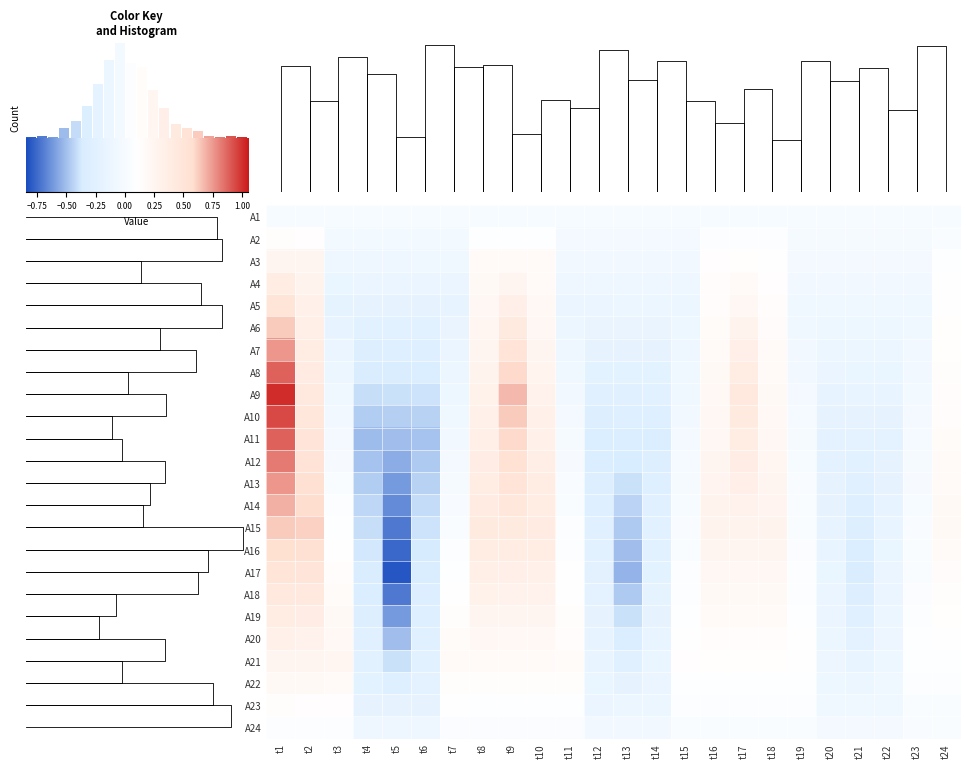

Reading right to left, what are all the values shown in this chart?

A1: t24=0.0	t23=0.0	t22=0.0	t21=0.0	t20=0.0	t19=0.0	t18=0.0	t17=0.0	t16=0.0	t15=0.0	t14=0.0	t13=0.0	t12=0.0	t11=0.0	t10=0.0	t9=0.0	t8=0.0	t7=0.0	t6=0.0	t5=0.0	t4=0.0	t3=0.0	t2=0.0	t1=0.0
A2: t24=0.0	t23=-0.0	t22=-0.0	t21=-0.0	t20=-0.0	t19=-0.0	t18=0.1	t17=0.1	t16=0.1	t15=-0.0	t14=-0.0	t13=-0.0	t12=-0.0	t11=-0.0	t10=0.1	t9=0.1	t8=0.1	t7=-0.0	t6=-0.1	t5=-0.1	t4=-0.1	t3=-0.1	t2=0.1	t1=0.1
A3: t24=0.1	t23=-0.0	t22=-0.0	t21=-0.0	t20=-0.0	t19=-0.0	t18=0.1	t17=0.1	t16=0.1	t15=-0.1	t14=-0.1	t13=-0.1	t12=-0.1	t11=-0.1	t10=0.2	t9=0.2	t8=0.2	t7=-0.1	t6=-0.1	t5=-0.1	t4=-0.1	t3=-0.1	t2=0.2	t1=0.2
A4: t24=0.1	t23=-0.1	t22=-0.1	t21=-0.1	t20=-0.1	t19=-0.1	t18=0.1	t17=0.2	t16=0.1	t15=-0.1	t14=-0.1	t13=-0.1	t12=-0.1	t11=-0.1	t10=0.2	t9=0.3	t8=0.2	t7=-0.1	t6=-0.1	t5=-0.2	t4=-0.2	t3=-0.2	t2=0.3	t1=0.4
A5: t24=0.1	t23=-0.1	t22=-0.1	t21=-0.1	t20=-0.1	t19=-0.1	t18=0.1	t17=0.2	t16=0.1	t15=-0.1	t14=-0.1	t13=-0.1	t12=-0.1	t11=-0.1	t10=0.2	t9=0.3	t8=0.2	t7=-0.2	t6=-0.2	t5=-0.2	t4=-0.2	t3=-0.2	t2=0.3	t1=0.5
A6: t24=0.1	t23=-0.1	t22=-0.1	t21=-0.1	t20=-0.1	t19=-0.1	t18=0.1	t17=0.3	t16=0.2	t15=-0.1	t14=-0.2	t13=-0.2	t12=-0.2	t11=-0.1	t10=0.2	t9=0.4	t8=0.2	t7=-0.2	t6=-0.3	t5=-0.3	t4=-0.3	t3=-0.2	t2=0.3	t1=0.6
A7: t24=0.1	t23=-0.1	t22=-0.1	t21=-0.1	t20=-0.1	t19=-0.1	t18=0.2	t17=0.3	t16=0.2	t15=-0.1	t14=-0.2	t13=-0.2	t12=-0.2	t11=-0.1	t10=0.2	t9=0.5	t8=0.3	t7=-0.2	t6=-0.3	t5=-0.3	t4=-0.3	t3=-0.2	t2=0.4	t1=0.8
A8: t24=0.1	t23=-0.1	t22=-0.2	t21=-0.2	t20=-0.2	t19=-0.1	t18=0.2	t17=0.4	t16=0.2	t15=-0.1	t14=-0.2	t13=-0.2	t12=-0.2	t11=-0.1	t10=0.3	t9=0.6	t8=0.3	t7=-0.1	t6=-0.4	t5=-0.4	t4=-0.4	t3=-0.1	t2=0.4	t1=0.9
A9: t24=0.1	t23=-0.0	t22=-0.2	t21=-0.2	t20=-0.2	t19=-0.0	t18=0.2	t17=0.4	t16=0.2	t15=-0.1	t14=-0.3	t13=-0.3	t12=-0.3	t11=-0.1	t10=0.3	t9=0.7	t8=0.3	t7=-0.1	t6=-0.4	t5=-0.4	t4=-0.4	t3=-0.1	t2=0.4	t1=1.0
A10: t24=0.1	t23=-0.0	t22=-0.2	t21=-0.2	t20=-0.2	t19=-0.0	t18=0.2	t17=0.4	t16=0.2	t15=-0.1	t14=-0.3	t13=-0.3	t12=-0.3	t11=-0.0	t10=0.3	t9=0.6	t8=0.3	t7=-0.1	t6=-0.5	t5=-0.5	t4=-0.5	t3=-0.1	t2=0.5	t1=0.9
A11: t24=0.2	t23=-0.0	t22=-0.2	t21=-0.2	t20=-0.2	t19=-0.0	t18=0.2	t17=0.4	t16=0.2	t15=-0.0	t14=-0.3	t13=-0.3	t12=-0.3	t11=-0.0	t10=0.3	t9=0.6	t8=0.3	t7=-0.1	t6=-0.5	t5=-0.5	t4=-0.5	t3=-0.0	t2=0.5	t1=0.9
A12: t24=0.2	t23=-0.0	t22=-0.2	t21=-0.3	t20=-0.2	t19=-0.0	t18=0.2	t17=0.4	t16=0.2	t15=-0.0	t14=-0.3	t13=-0.4	t12=-0.3	t11=-0.0	t10=0.3	t9=0.5	t8=0.4	t7=-0.0	t6=-0.5	t5=-0.6	t4=-0.5	t3=-0.0	t2=0.5	t1=0.8
A13: t24=0.2	t23=-0.0	t22=-0.2	t21=-0.3	t20=-0.2	t19=0.0	t18=0.2	t17=0.3	t16=0.3	t15=-0.0	t14=-0.3	t13=-0.4	t12=-0.3	t11=0.0	t10=0.4	t9=0.5	t8=0.4	t7=-0.0	t6=-0.5	t5=-0.6	t4=-0.5	t3=0.0	t2=0.6	t1=0.8
A14: t24=0.2	t23=0.0	t22=-0.2	t21=-0.3	t20=-0.2	t19=0.0	t18=0.3	t17=0.3	t16=0.3	t15=0.0	t14=-0.3	t13=-0.4	t12=-0.3	t11=0.0	t10=0.4	t9=0.5	t8=0.4	t7=0.0	t6=-0.4	t5=-0.7	t4=-0.4	t3=0.1	t2=0.6	t1=0.7
A15: t24=0.2	t23=0.0	t22=-0.2	t21=-0.3	t20=-0.2	t19=0.0	t18=0.3	t17=0.3	t16=0.3	t15=0.0	t14=-0.3	t13=-0.5	t12=-0.3	t11=0.1	t10=0.4	t9=0.4	t8=0.4	t7=0.0	t6=-0.4	t5=-0.7	t4=-0.4	t3=0.1	t2=0.6	t1=0.6
A16: t24=0.2	t23=0.0	t22=-0.2	t21=-0.3	t20=-0.2	t19=0.0	t18=0.3	t17=0.3	t16=0.3	t15=0.0	t14=-0.3	t13=-0.5	t12=-0.3	t11=0.1	t10=0.4	t9=0.4	t8=0.4	t7=0.1	t6=-0.4	t5=-0.8	t4=-0.4	t3=0.1	t2=0.5	t1=0.6
A17: t24=0.1	t23=0.0	t22=-0.2	t21=-0.4	t20=-0.2	t19=0.1	t18=0.2	t17=0.2	t16=0.2	t15=0.1	t14=-0.2	t13=-0.5	t12=-0.2	t11=0.1	t10=0.3	t9=0.3	t8=0.3	t7=0.1	t6=-0.4	t5=-0.8	t4=-0.4	t3=0.1	t2=0.5	t1=0.5
A18: t24=0.1	t23=0.0	t22=-0.1	t21=-0.3	t20=-0.2	t19=0.1	t18=0.2	t17=0.2	t16=0.2	t15=0.1	t14=-0.2	t13=-0.5	t12=-0.2	t11=0.1	t10=0.3	t9=0.3	t8=0.3	t7=0.1	t6=-0.3	t5=-0.7	t4=-0.3	t3=0.2	t2=0.4	t1=0.4
A19: t24=0.1	t23=0.1	t22=-0.1	t21=-0.3	t20=-0.1	t19=0.1	t18=0.2	t17=0.2	t16=0.2	t15=0.1	t14=-0.2	t13=-0.4	t12=-0.2	t11=0.1	t10=0.2	t9=0.2	t8=0.3	t7=0.1	t6=-0.3	t5=-0.6	t4=-0.3	t3=0.2	t2=0.4	t1=0.4
A20: t24=0.1	t23=0.1	t22=-0.1	t21=-0.2	t20=-0.1	t19=0.1	t18=0.1	t17=0.1	t16=0.1	t15=0.1	t14=-0.2	t13=-0.3	t12=-0.2	t11=0.1	t10=0.2	t9=0.2	t8=0.2	t7=0.2	t6=-0.3	t5=-0.5	t4=-0.3	t3=0.2	t2=0.3	t1=0.3
A21: t24=0.1	t23=0.1	t22=-0.1	t21=-0.2	t20=-0.1	t19=0.1	t18=0.1	t17=0.1	t16=0.1	t15=0.1	t14=-0.2	t13=-0.3	t12=-0.2	t11=0.2	t10=0.2	t9=0.2	t8=0.2	t7=0.2	t6=-0.3	t5=-0.4	t4=-0.3	t3=0.2	t2=0.2	t1=0.2
A22: t24=0.1	t23=0.1	t22=-0.1	t21=-0.1	t20=-0.1	t19=0.1	t18=0.1	t17=0.1	t16=0.1	t15=0.1	t14=-0.1	t13=-0.2	t12=-0.2	t11=0.1	t10=0.1	t9=0.1	t8=0.1	t7=0.1	t6=-0.2	t5=-0.3	t4=-0.2	t3=0.2	t2=0.2	t1=0.2
A23: t24=0.0	t23=0.0	t22=-0.1	t21=-0.1	t20=-0.1	t19=0.1	t18=0.1	t17=0.1	t16=0.1	t15=0.1	t14=-0.1	t13=-0.1	t12=-0.1	t11=0.1	t10=0.1	t9=0.1	t8=0.1	t7=0.1	t6=-0.2	t5=-0.2	t4=-0.2	t3=0.1	t2=0.1	t1=0.1
A24: t24=0.0	t23=0.0	t22=-0.0	t21=-0.0	t20=-0.0	t19=0.0	t18=0.0	t17=0.0	t16=0.0	t15=0.0	t14=-0.1	t13=-0.1	t12=-0.1	t11=0.0	t10=0.0	t9=0.0	t8=0.0	t7=0.0	t6=-0.1	t5=-0.1	t4=-0.1	t3=0.1	t2=0.1	t1=0.1